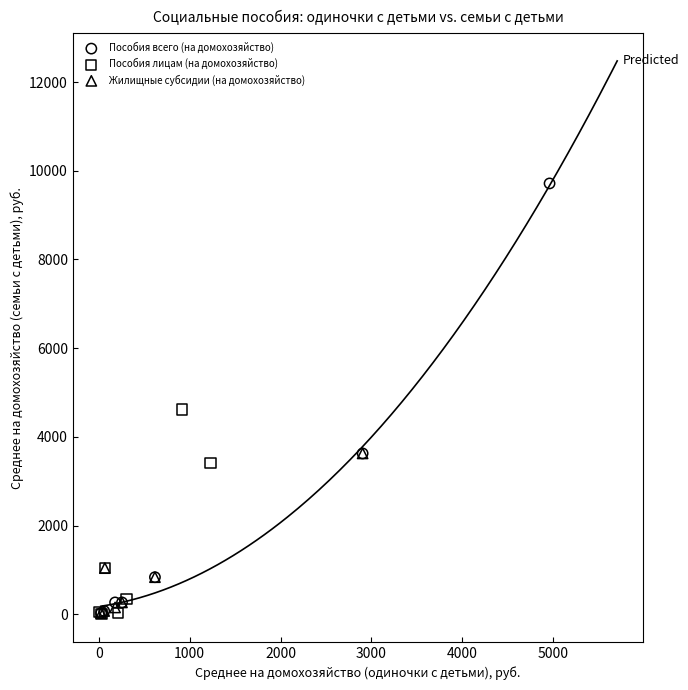

Which series has the largest Y range (max minus min)?

Пособия всего (на домохозяйство)